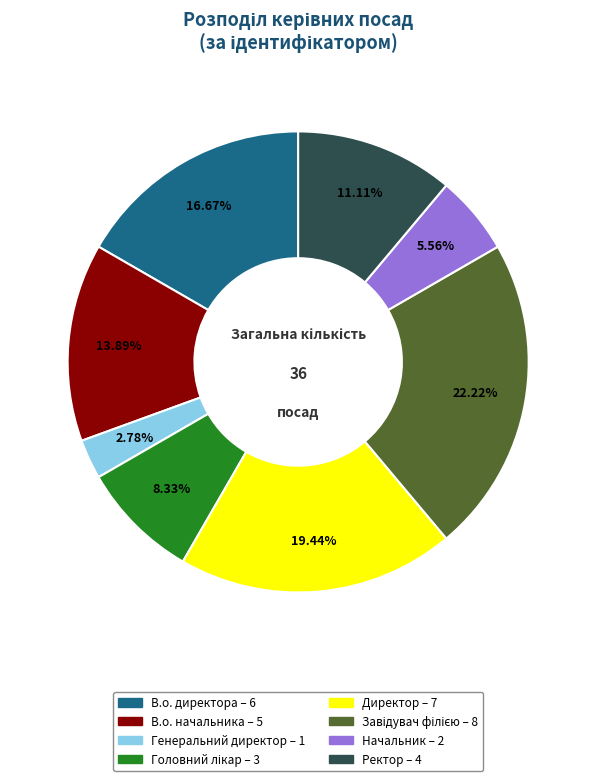

Is there a majority slice in this chart?

No